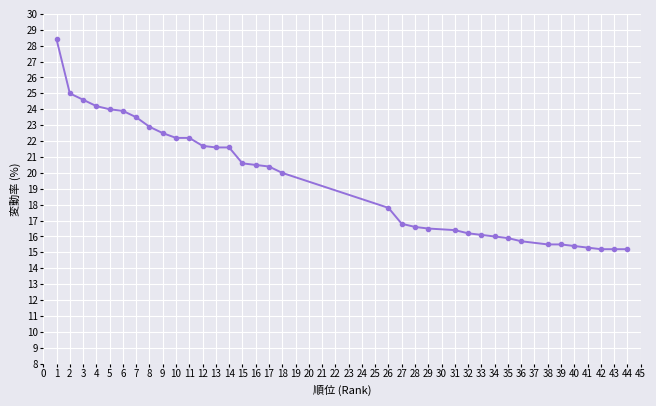

What is the difference between the values at 5 and 33?

7.9